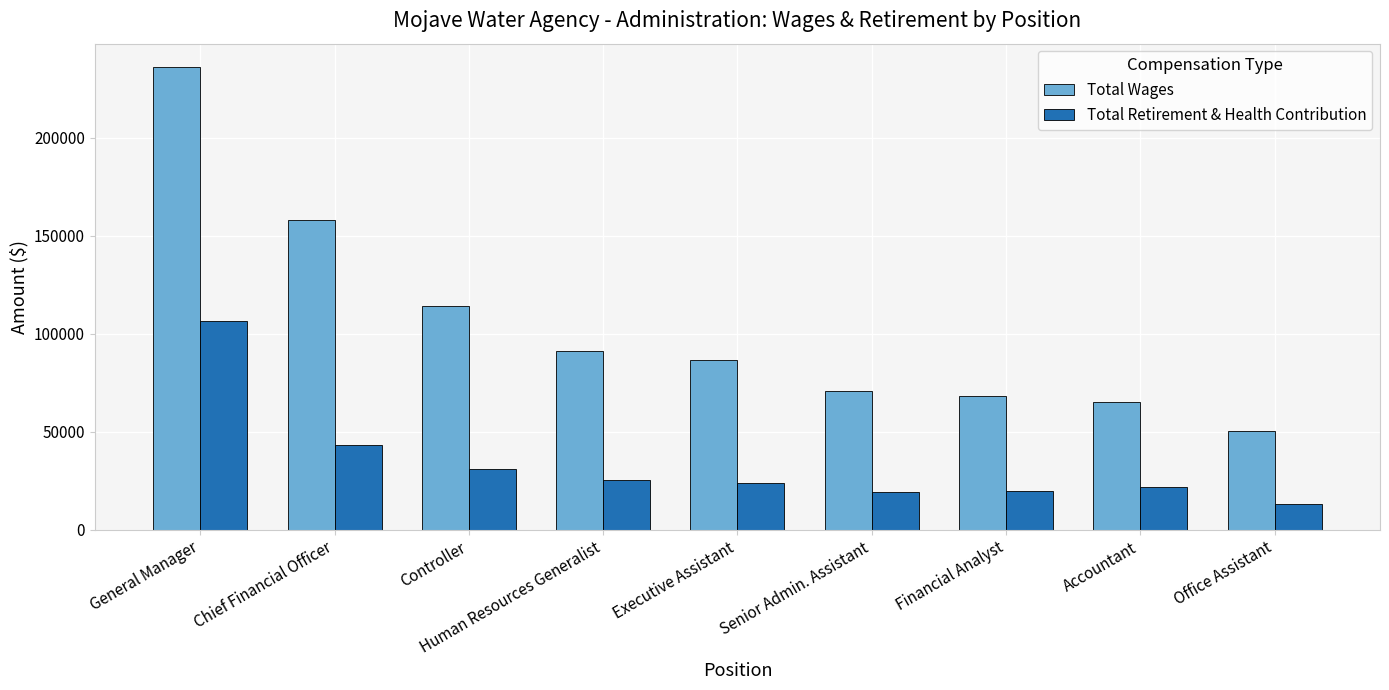

Read the Total Wages value at Controller.

114095